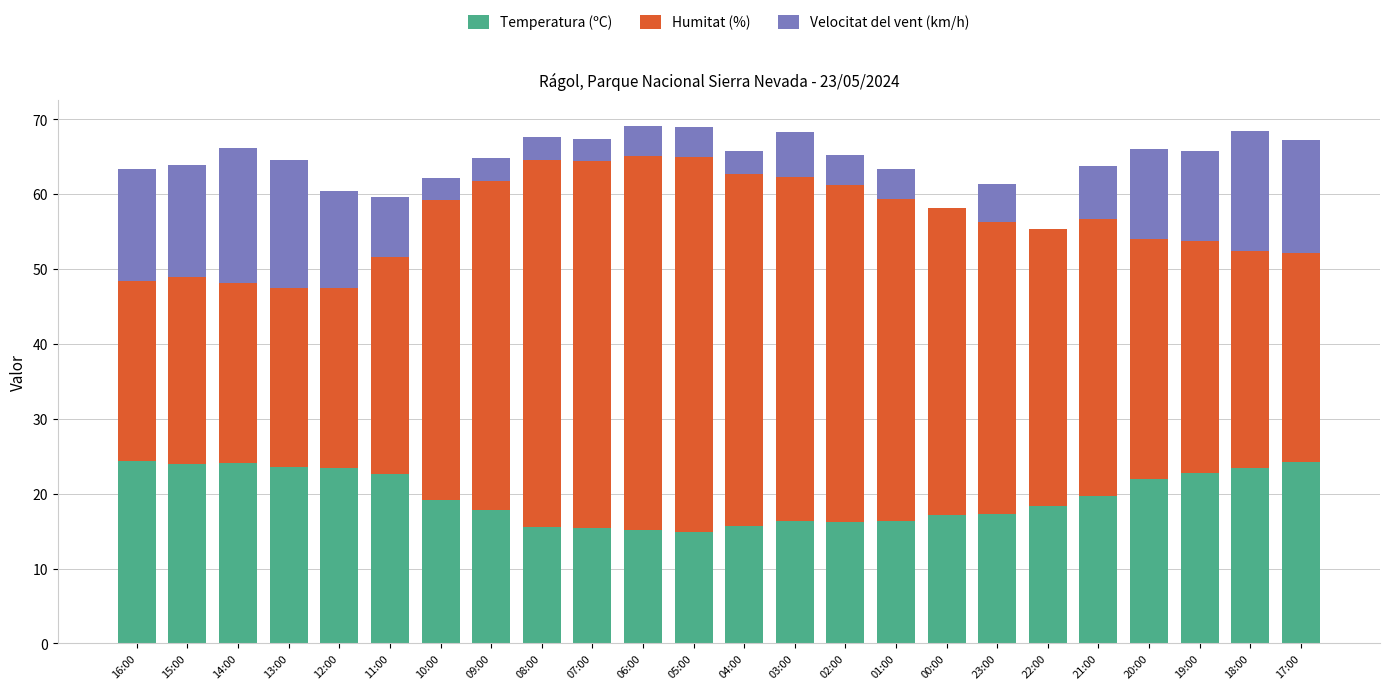

What is the highest value of the Temperatura (ºC) series?

24.4